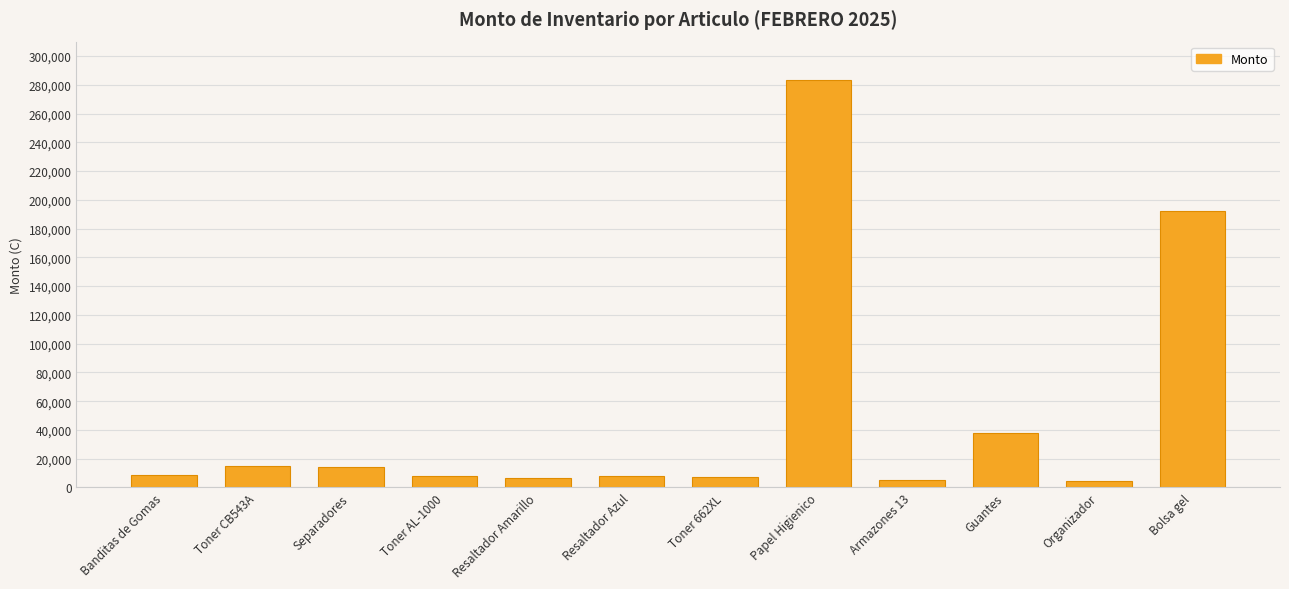

Is it true that the value at Organizador is 4500.0?

True